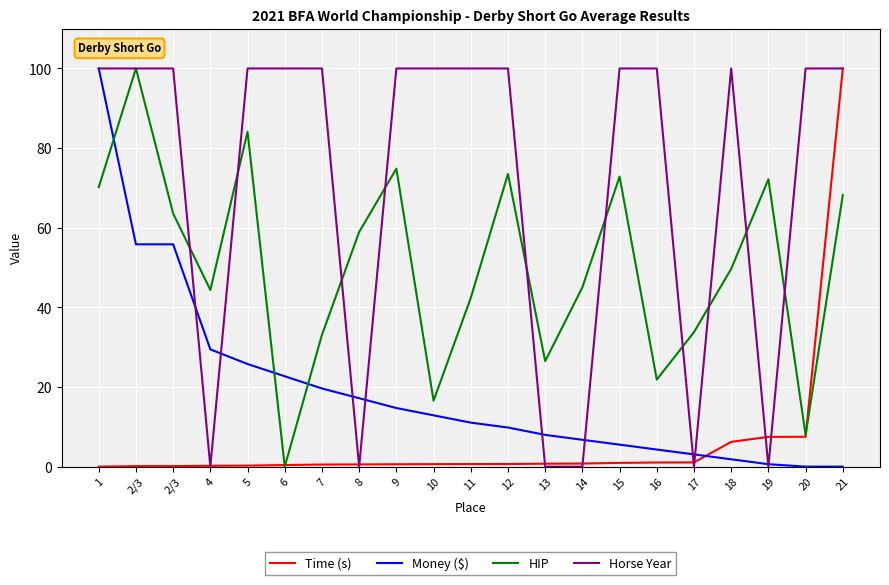

Reading left to right, list all the values displayed in this chart.

Time (s): 0.0	0.1	0.1	0.2	0.3	0.4	0.5	0.6	0.6	0.6	0.6	0.7	0.7	0.8	0.9	1.0	1.1	6.2	7.5	7.5	100.0
Money ($): 100.0	55.8	55.8	29.5	25.8	22.7	19.6	17.2	14.7	12.9	11.1	9.8	8.0	6.7	5.5	4.3	3.1	1.8	0.6	0.0	0.0
HIP: 70.2	100.0	63.6	44.4	84.1	0.0	33.1	58.9	74.8	16.6	42.4	73.5	26.5	45.0	72.8	21.9	33.8	49.7	72.2	7.9	68.2
Horse Year: 100.0	100.0	100.0	0.0	100.0	100.0	100.0	0.0	100.0	100.0	100.0	100.0	0.0	0.0	100.0	100.0	0.0	100.0	0.0	100.0	100.0